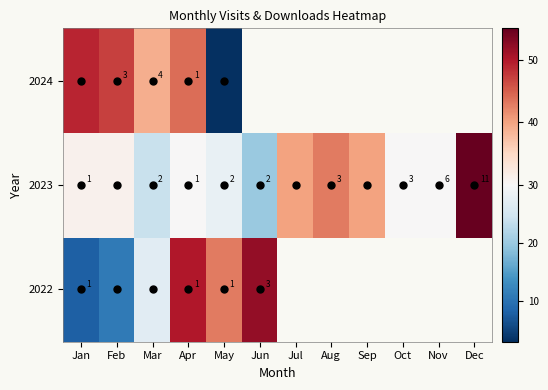

True or false: 2023 has a value of 15.5 at Dec.

False